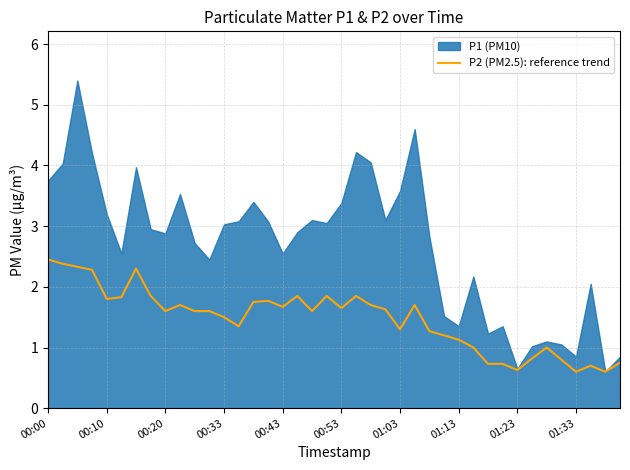

What is the average value?

1.5